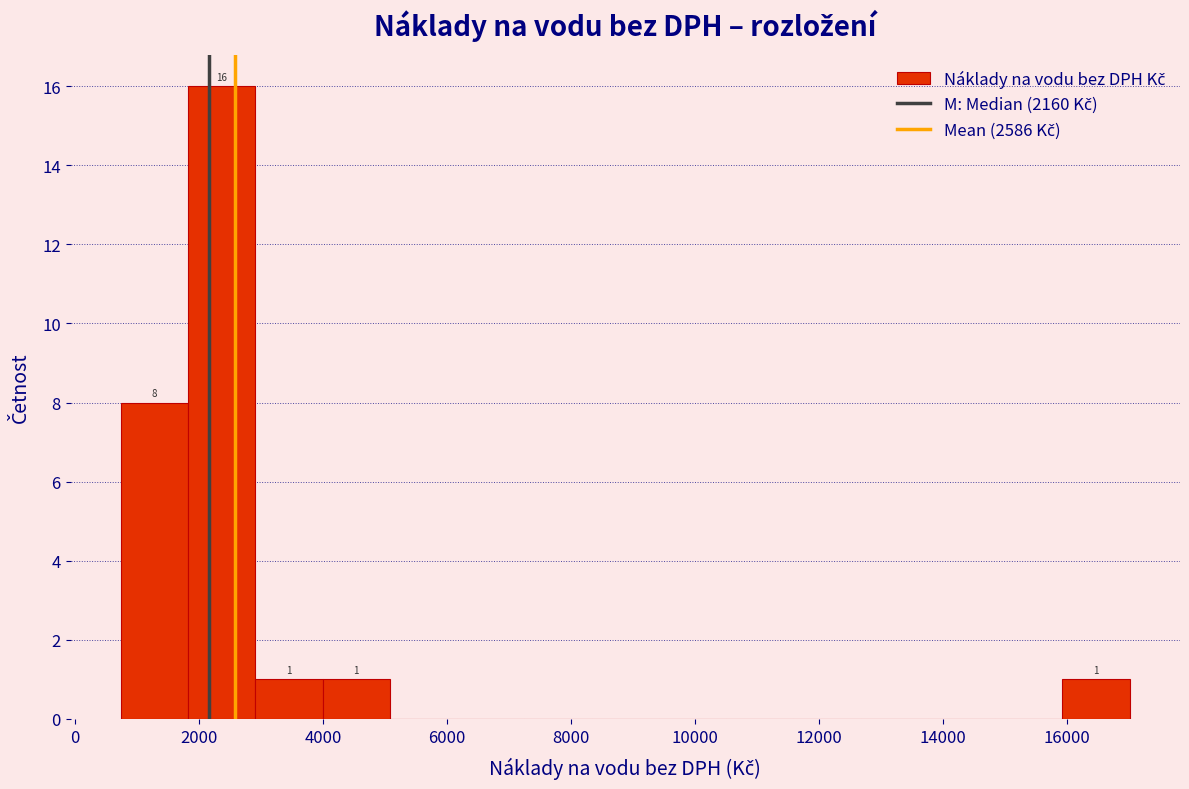

Which range on the x-axis has the tallest bar?

1800 to 3000